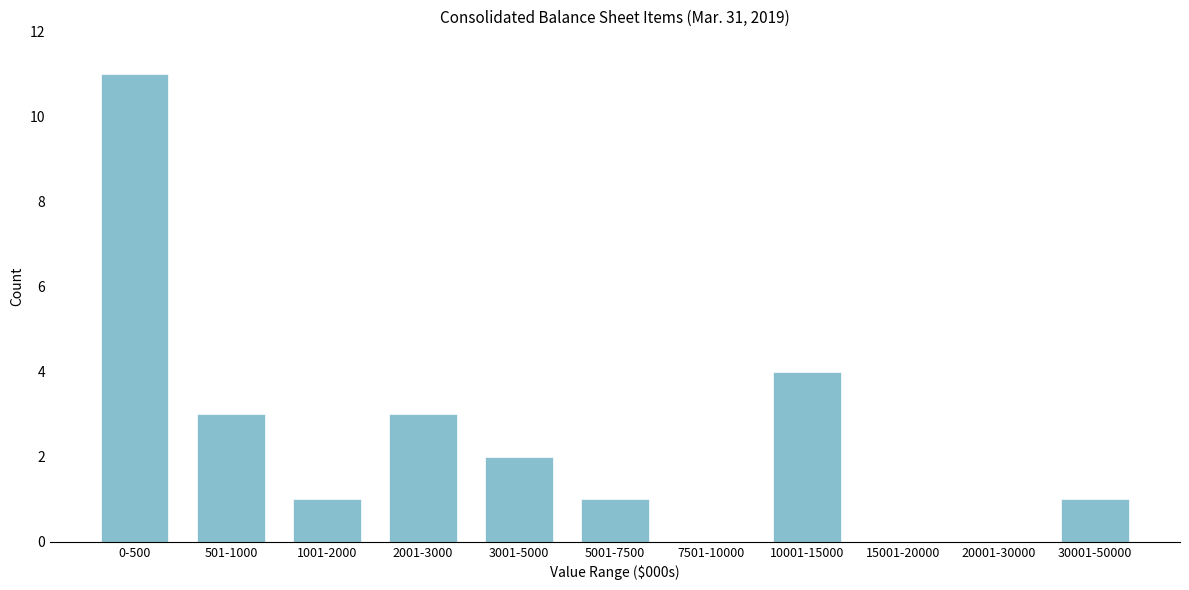

Reading right to left, what are all the values shown in this chart?

30001-50000=1	20001-30000=0	15001-20000=0	10001-15000=4	7501-10000=0	5001-7500=1	3001-5000=2	2001-3000=3	1001-2000=1	501-1000=3	0-500=11